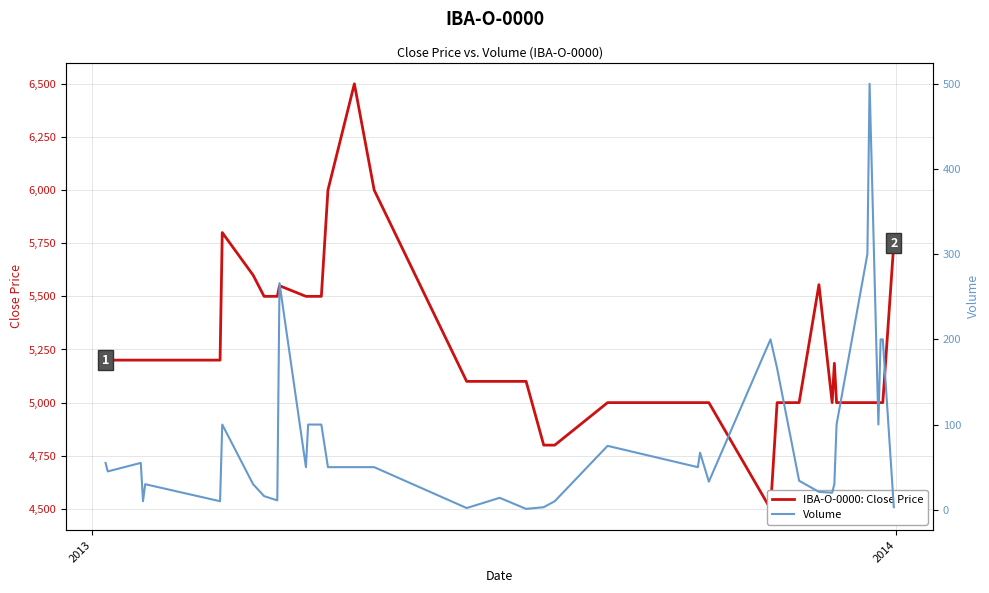

How many data points does each series have?

40